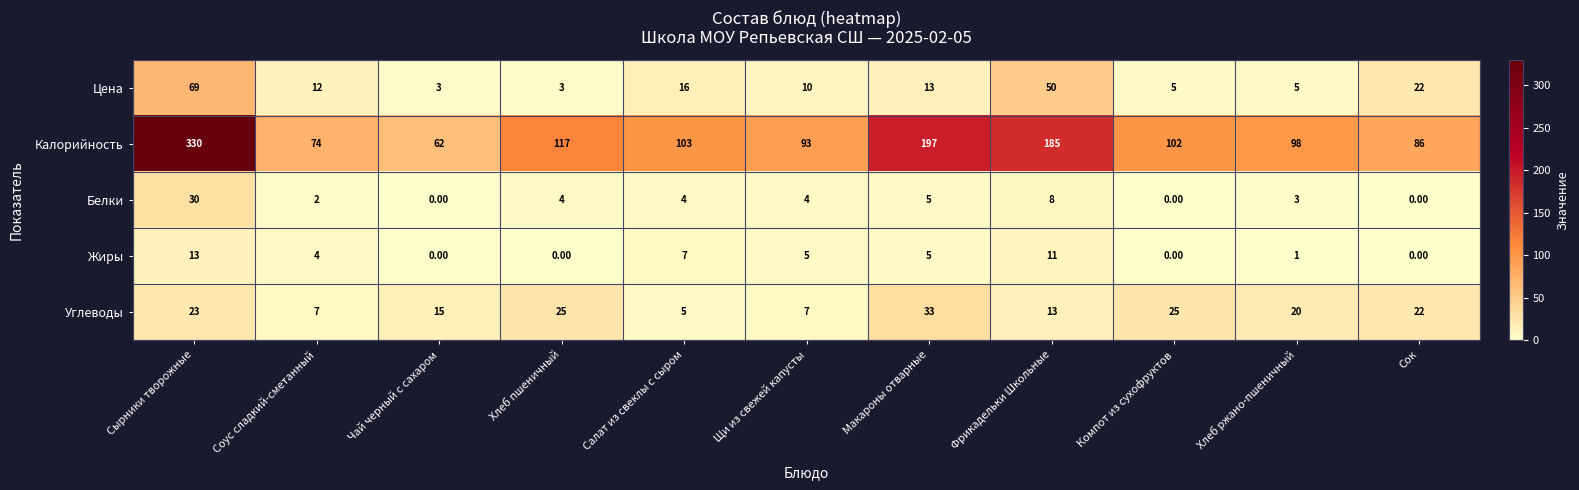

At how many categories does at least one series exceed 27?

11